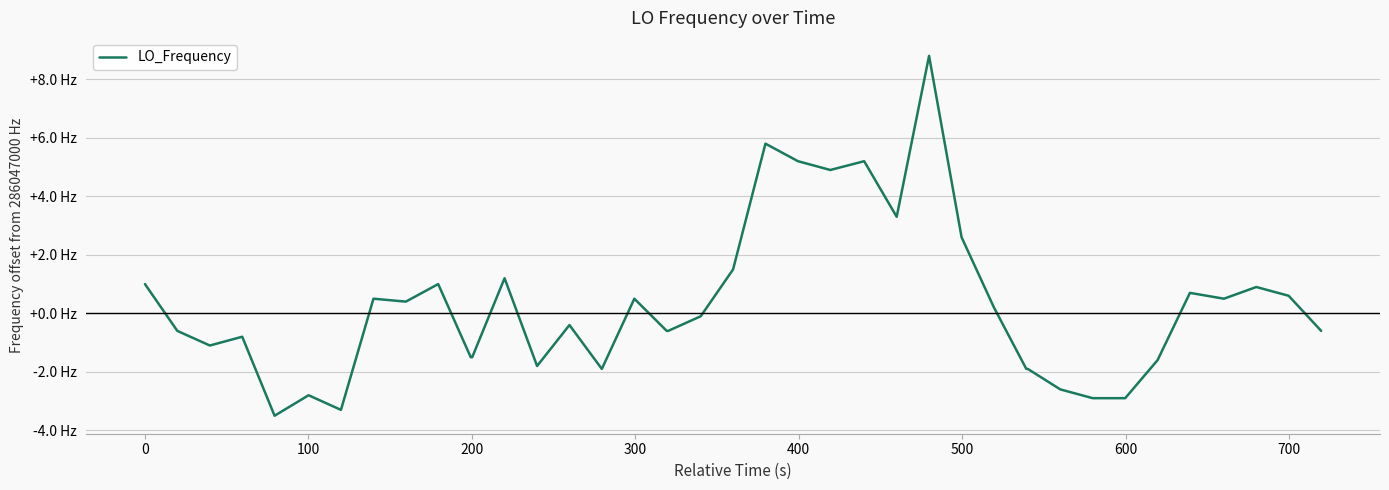

Does the chart have visible grid lines?

Yes